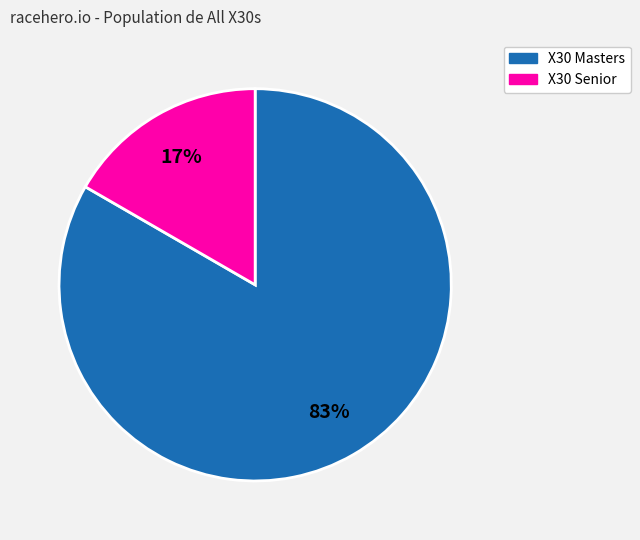

Which slice is the smallest?

X30 Senior